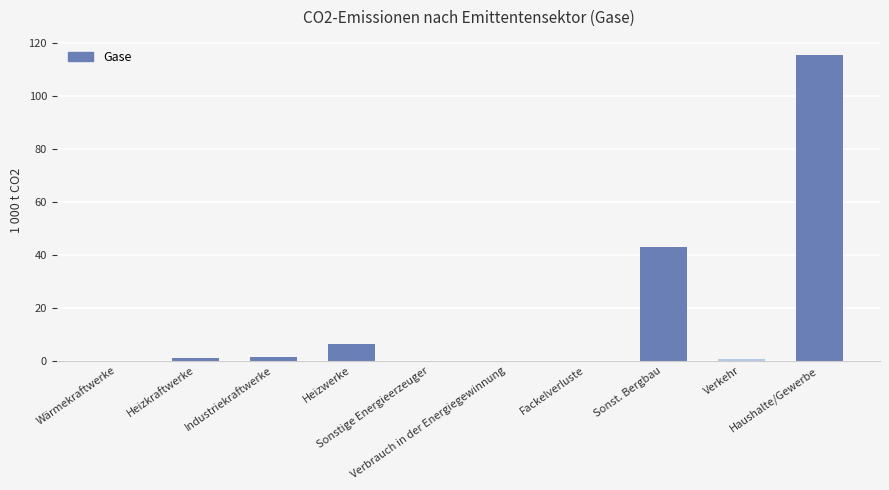

What is the average value?

16.7